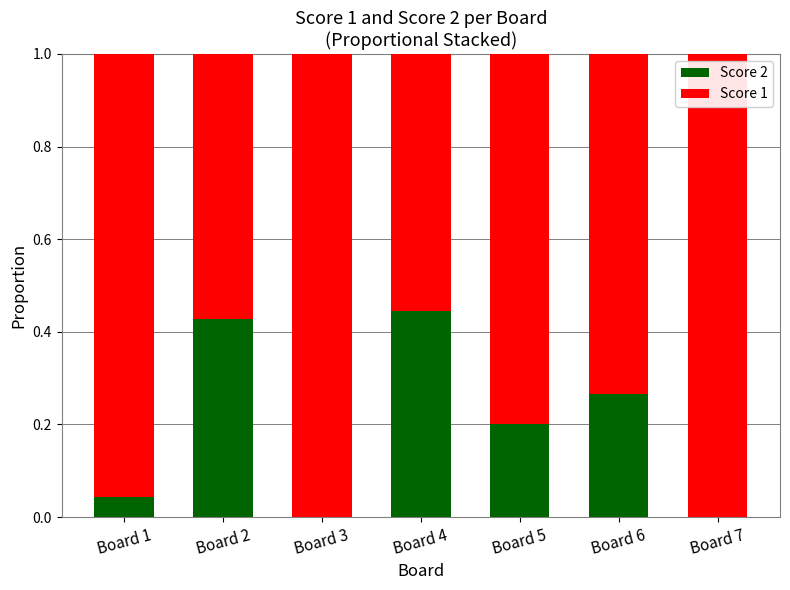

Is it true that Score 2 equals 0.0 at Board 3?

True